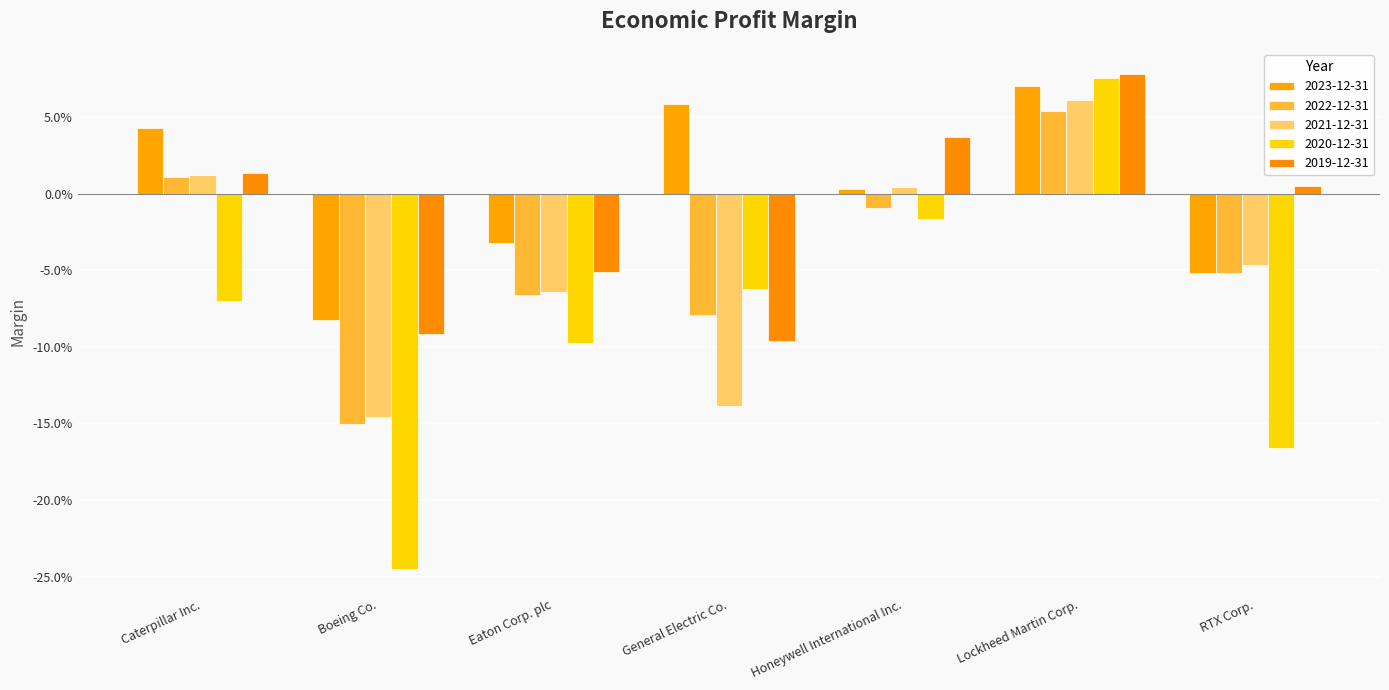

What is the label of the 7th bar from the right?

Caterpillar Inc.